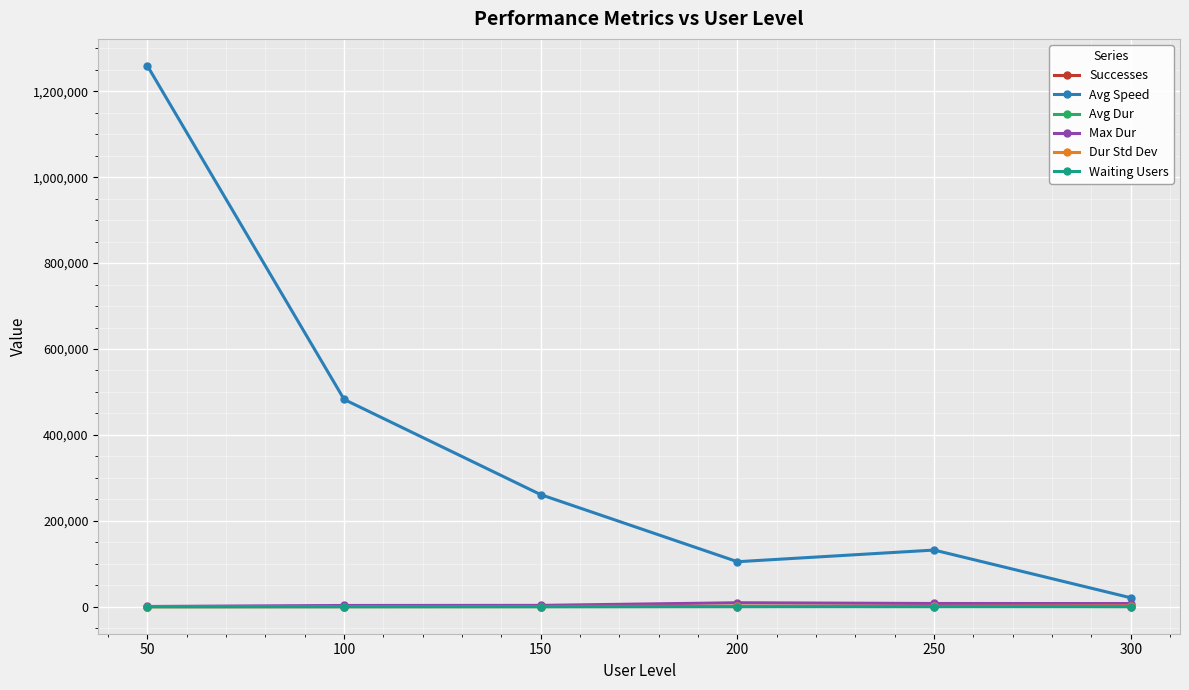

At which category does the chart reach its peak across all series?

50